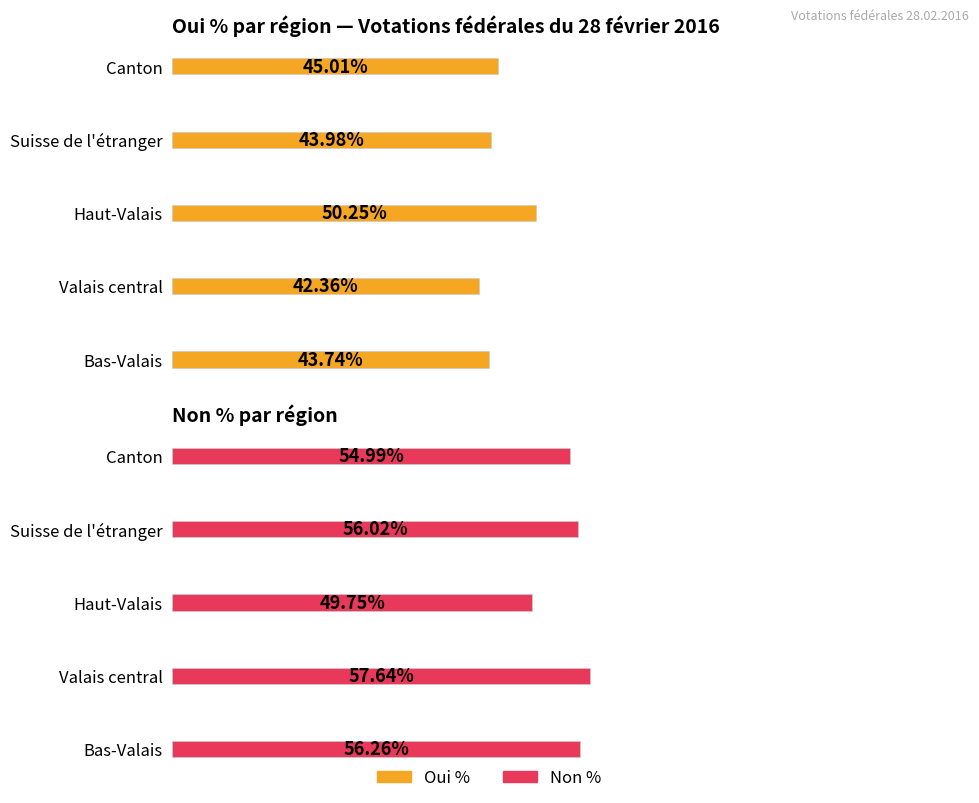

What is the minimum value for Oui %?

42.4